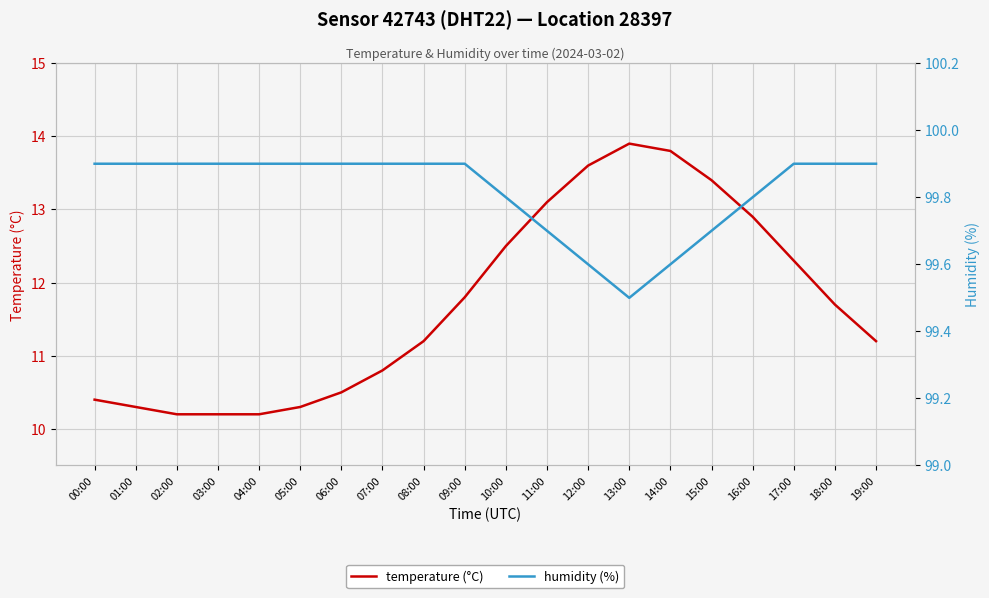

What position from the left is 07:00?

8